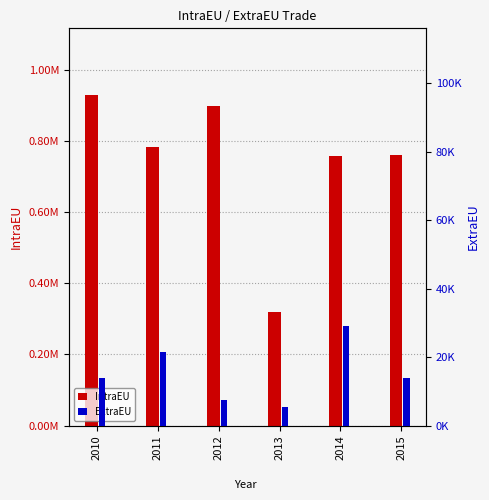

How many series are shown in this chart?

2